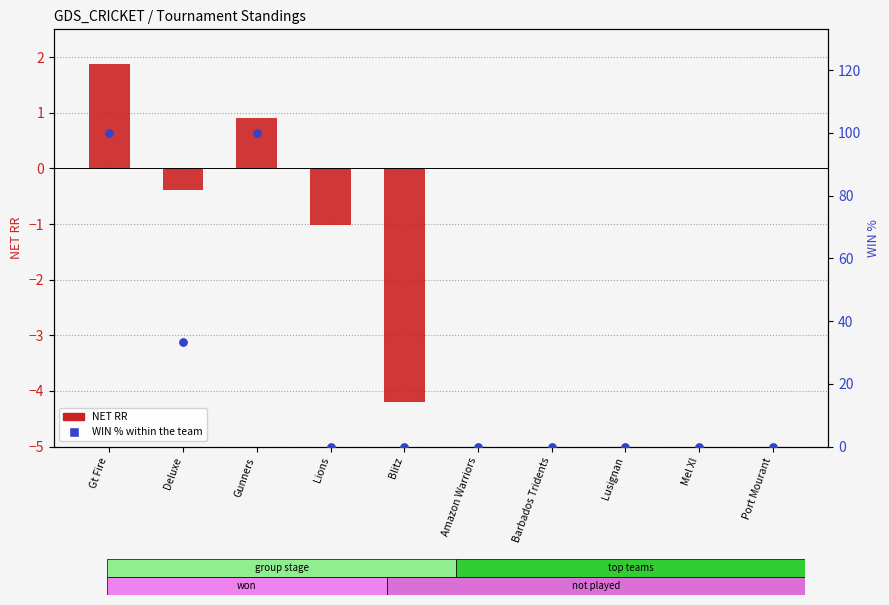

At which category is the sum across all series the highest?

Gt Fire